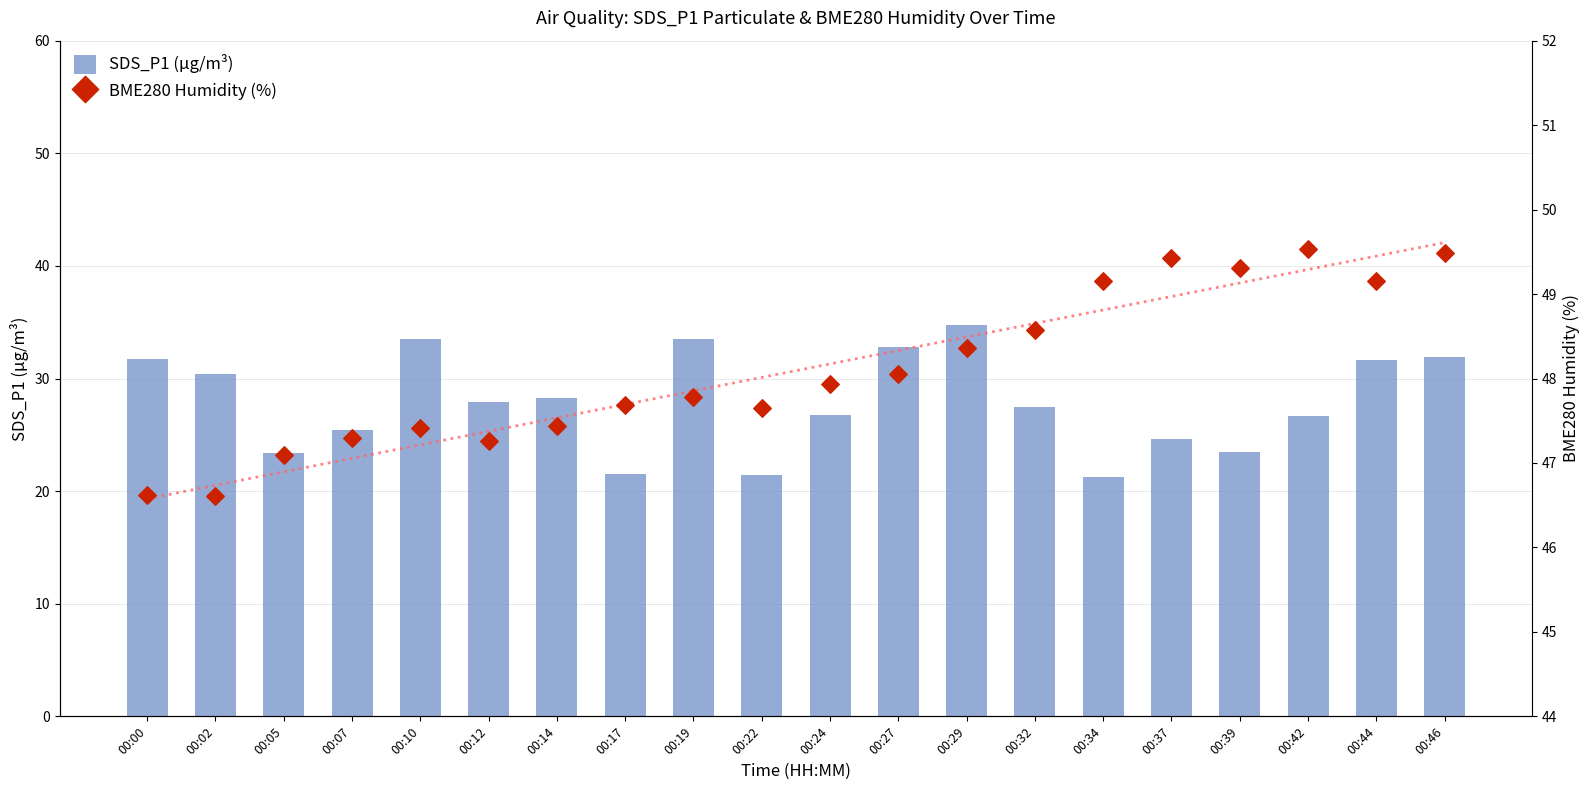

Which series reaches the maximum Y coordinate?

BME280 Humidity (%)